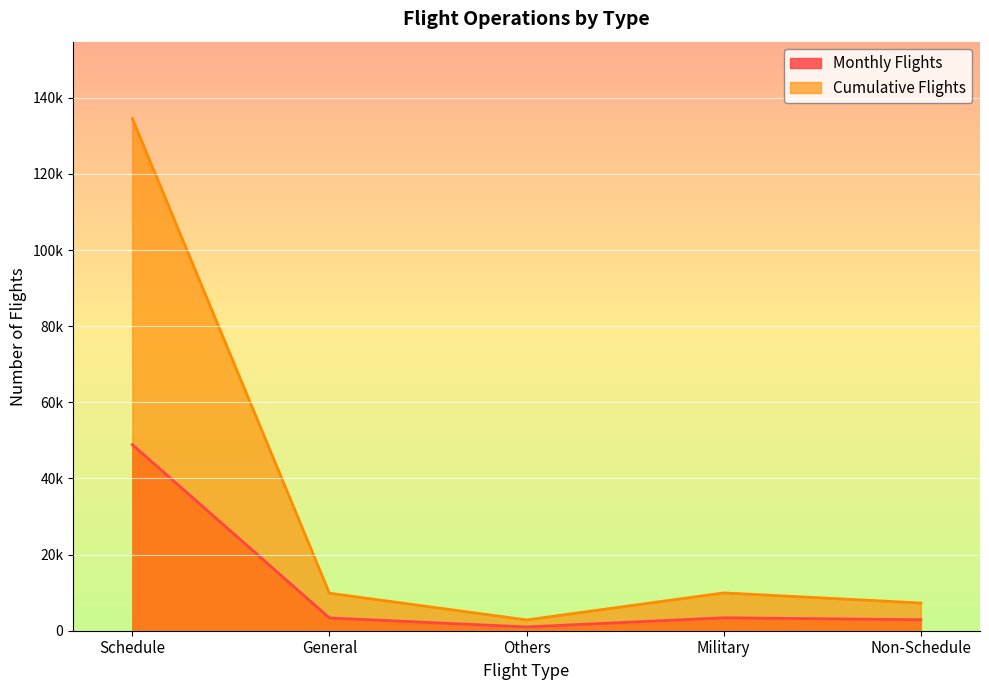

What position from the right is Military?

2